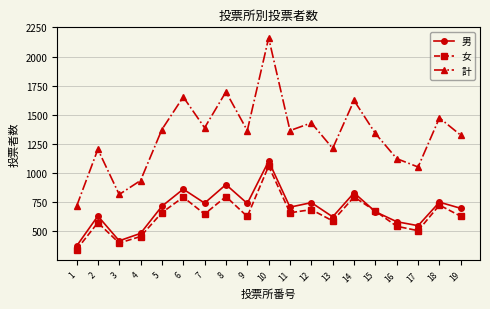

List the series in order of their peak value, lowest first.

女, 男, 計